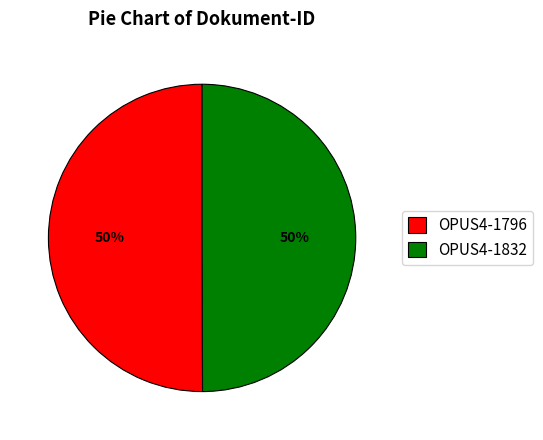

What percentage is the OPUS4-1796 slice, to the nearest percent?

50%